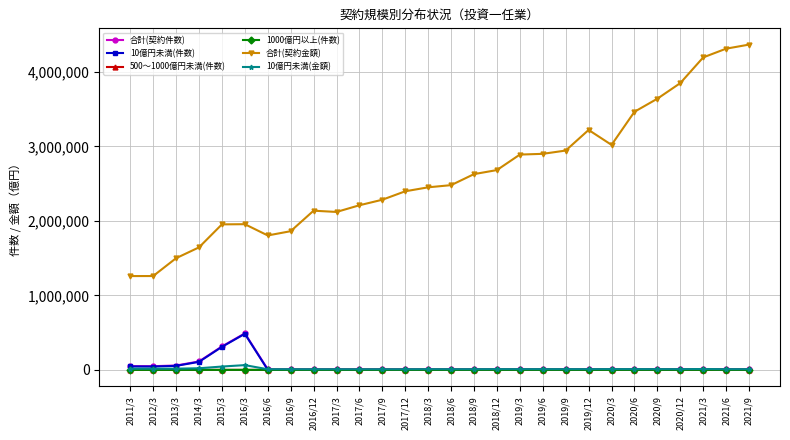

What is the difference between the maximum and second lowest values in the 10億円未満(件数) series?

482967